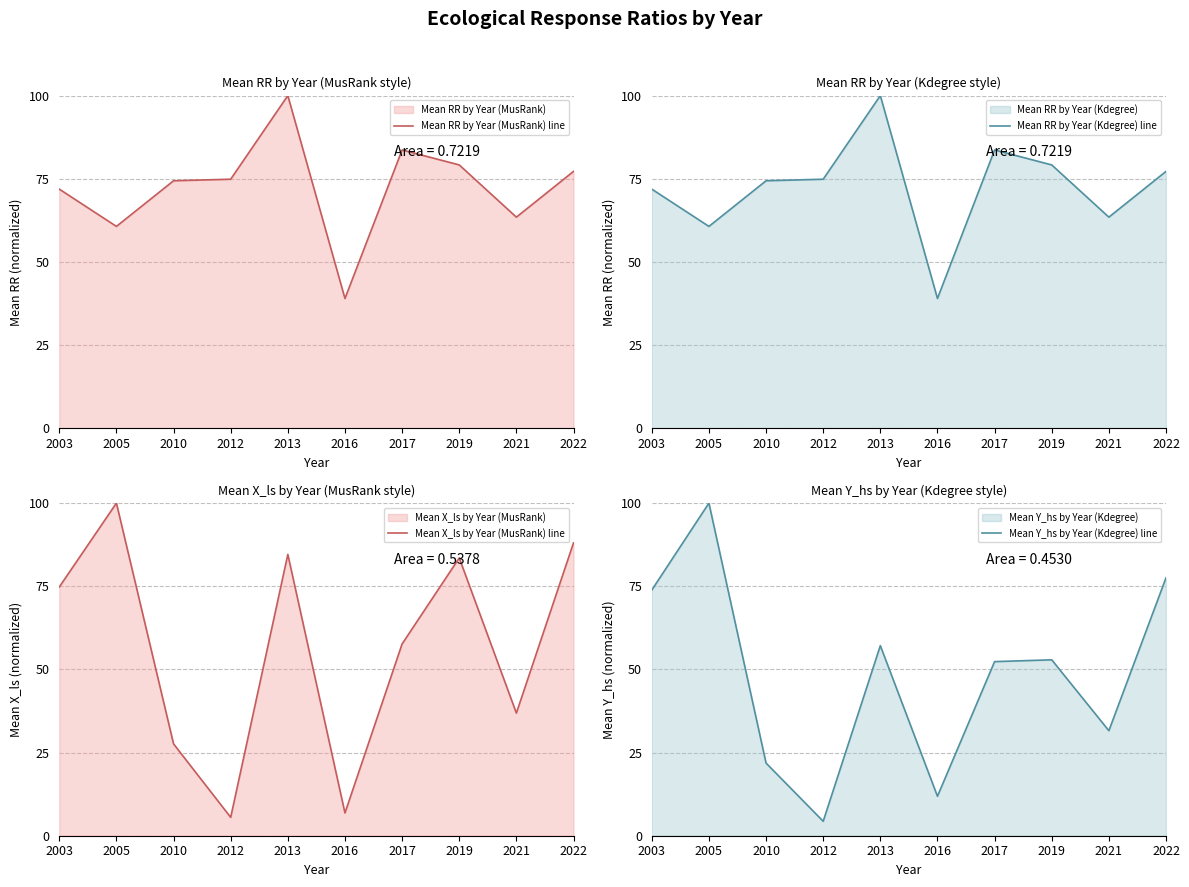

What is the value of the Mean RR by Year (MusRank) line point at the 9th from the left?

63.5